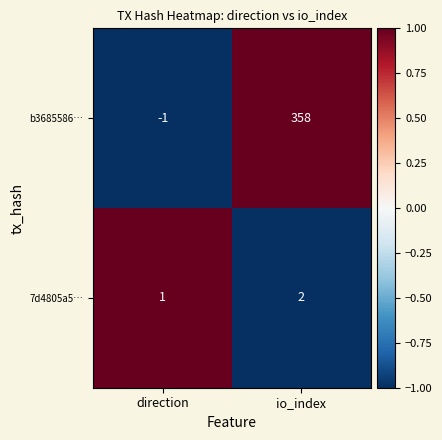

How many negative values does the b3685586… series have?

1